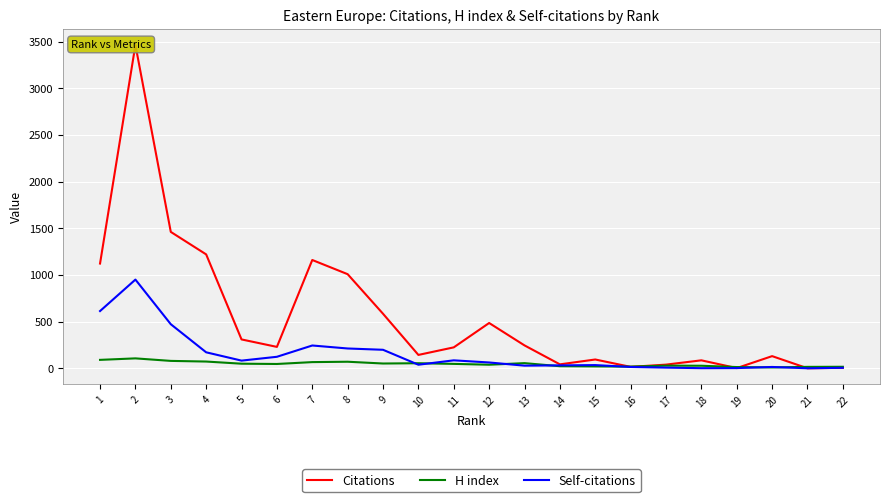

Count the number of data series in this chart.

3